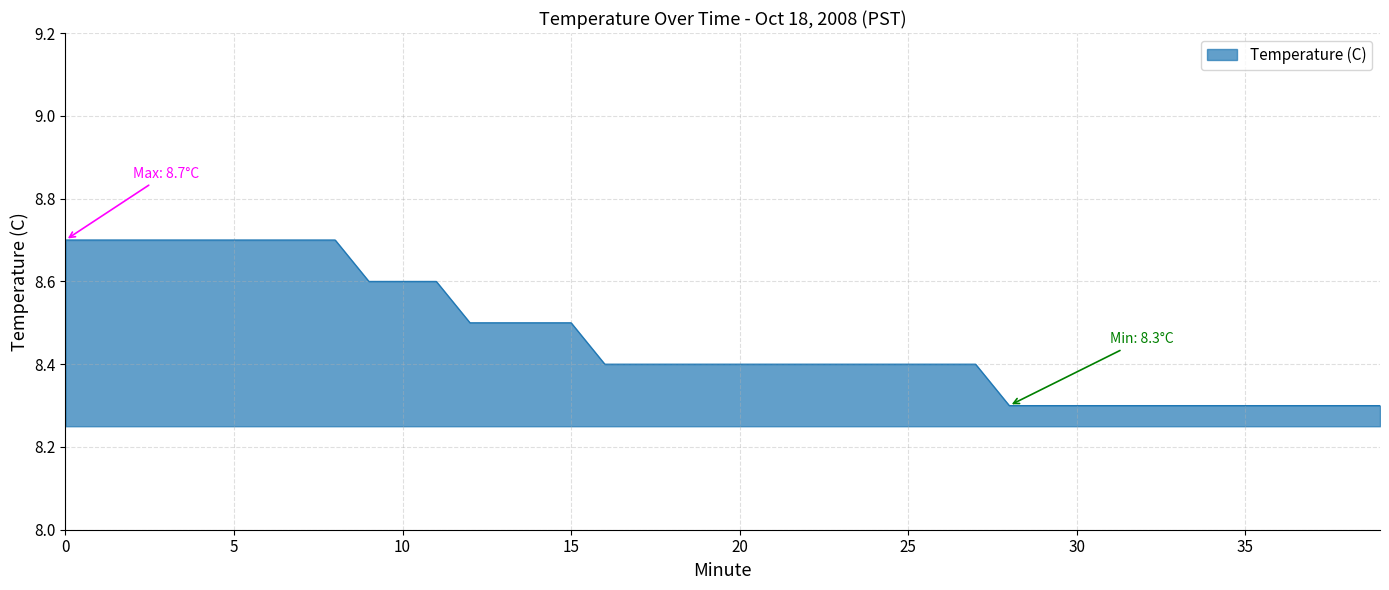

What is the smallest value displayed?

8.3